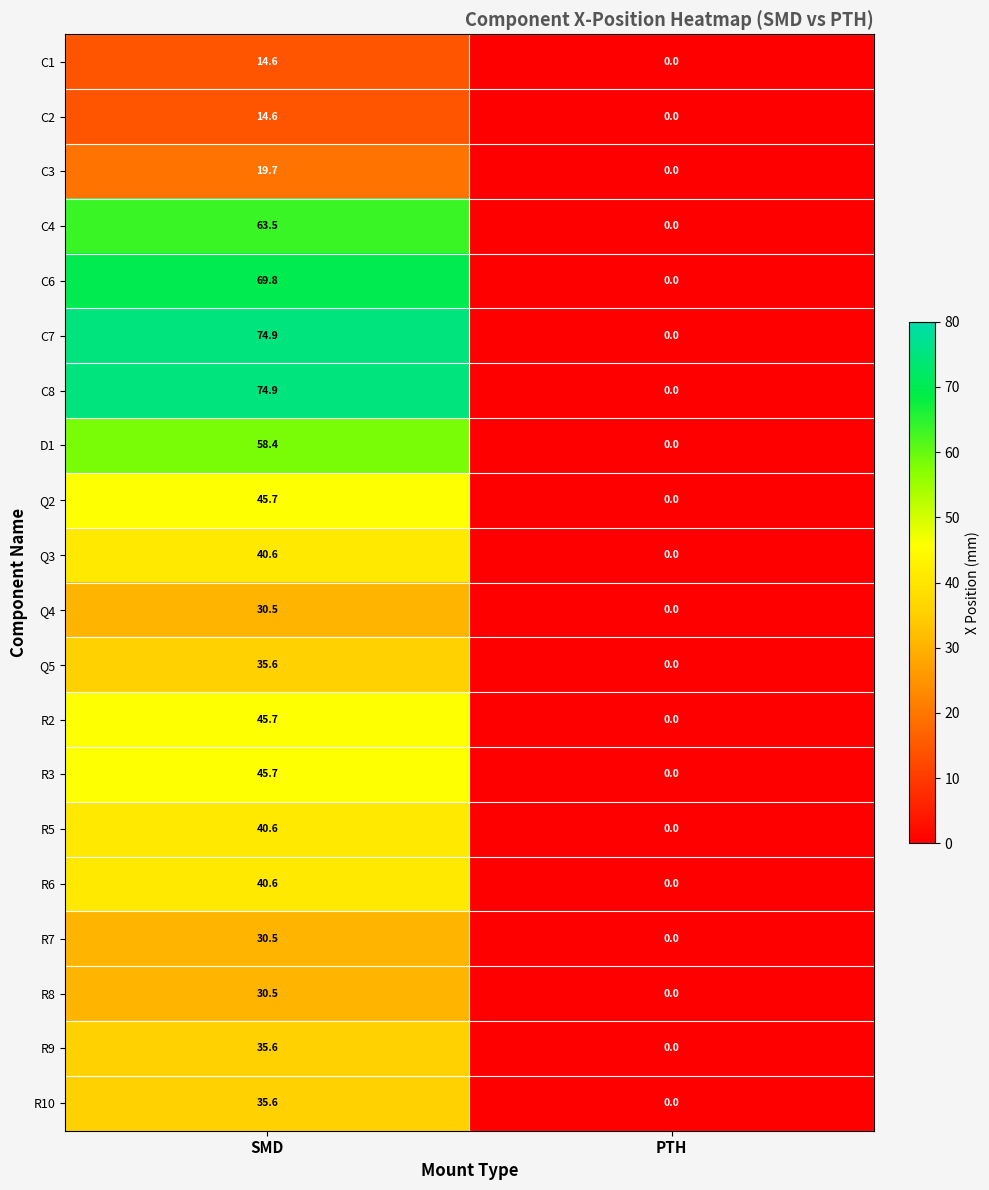

At which category is the sum across all series the highest?

SMD